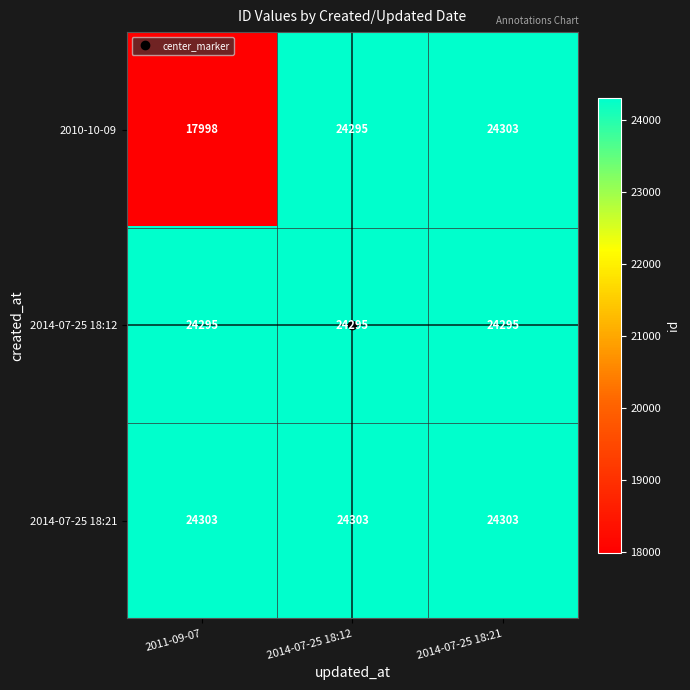

What is the spread (max minus min) of values at 2014-07-25 18:21?

8